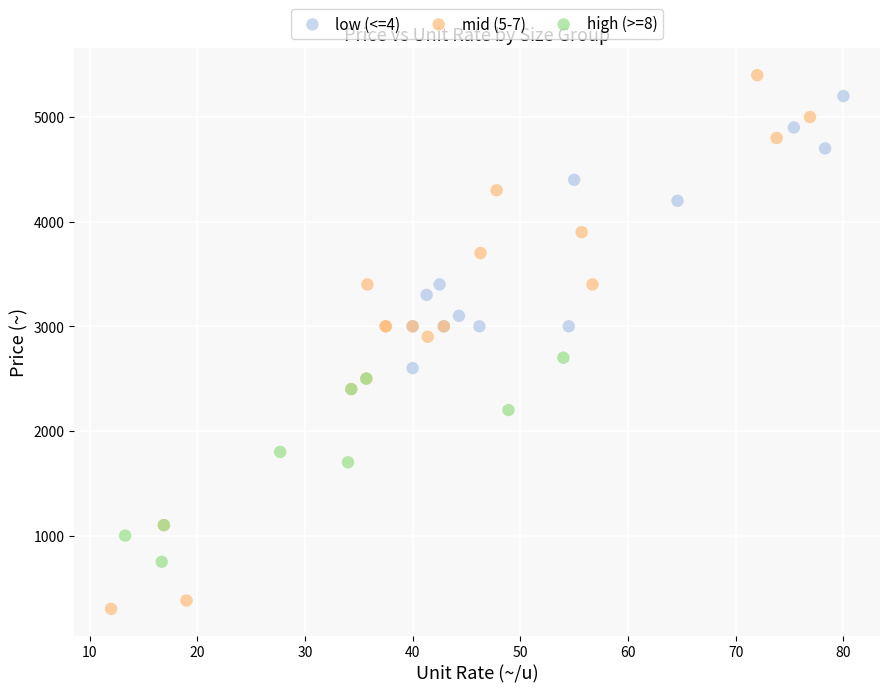

Which series reaches the maximum Y coordinate?

mid (5-7)